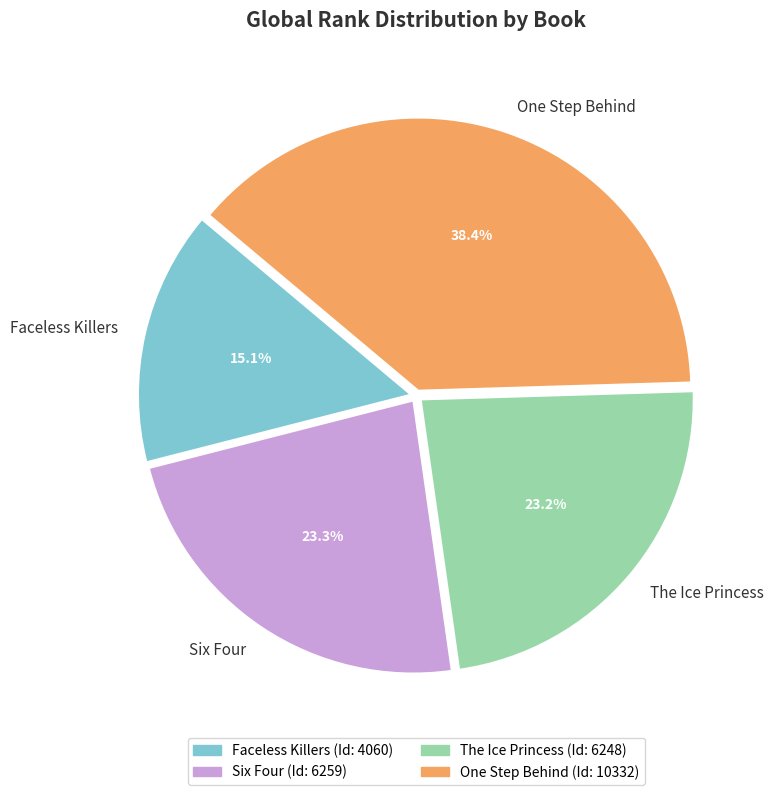

How much of the chart is everything except Faceless Killers?

84.9%